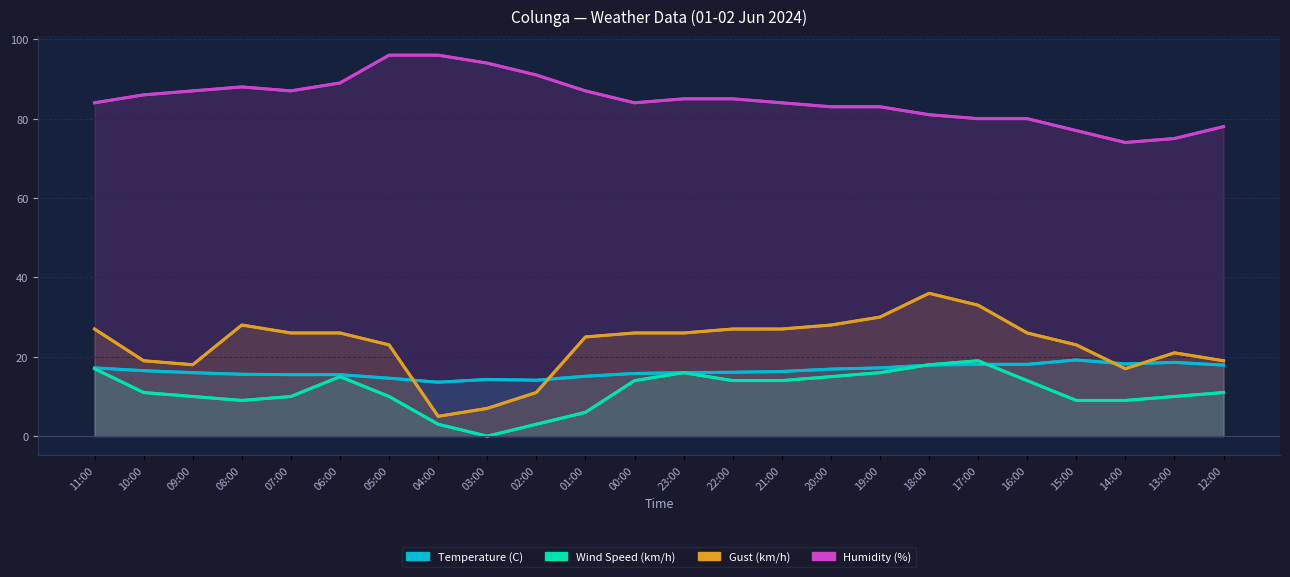

What is the difference between the maximum and minimum values in the Wind Speed (km/h) series?

19.0